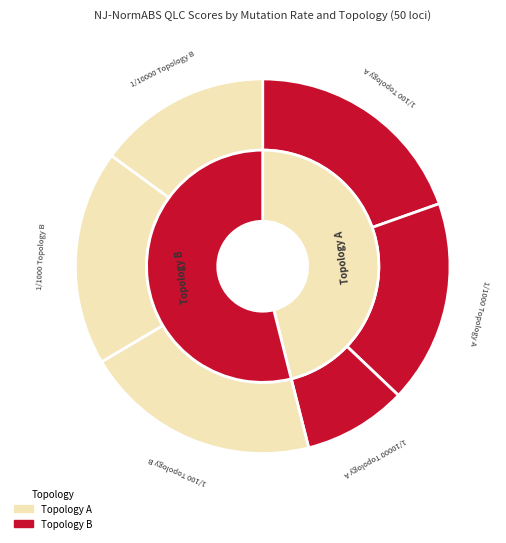

To the nearest percent, what percentage of the pie is 1/1000 Topology B?

19%